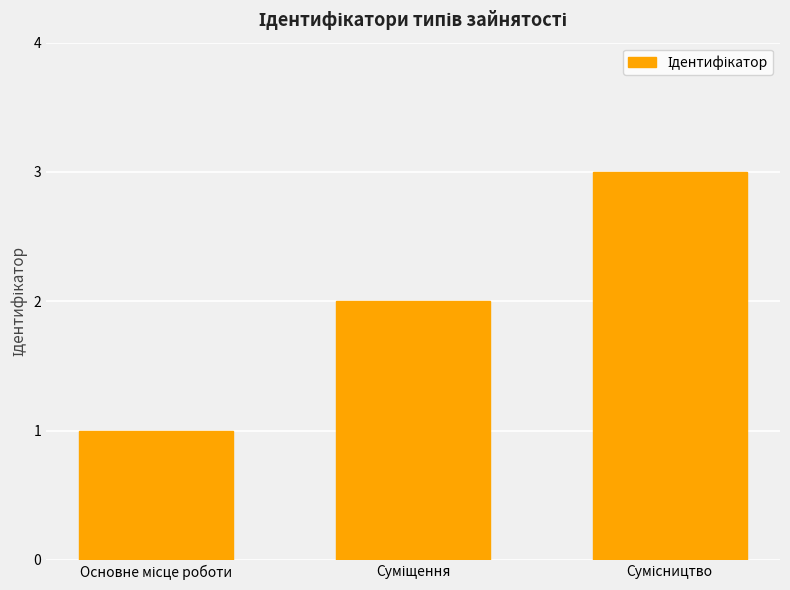

What is the greatest value displayed?

3